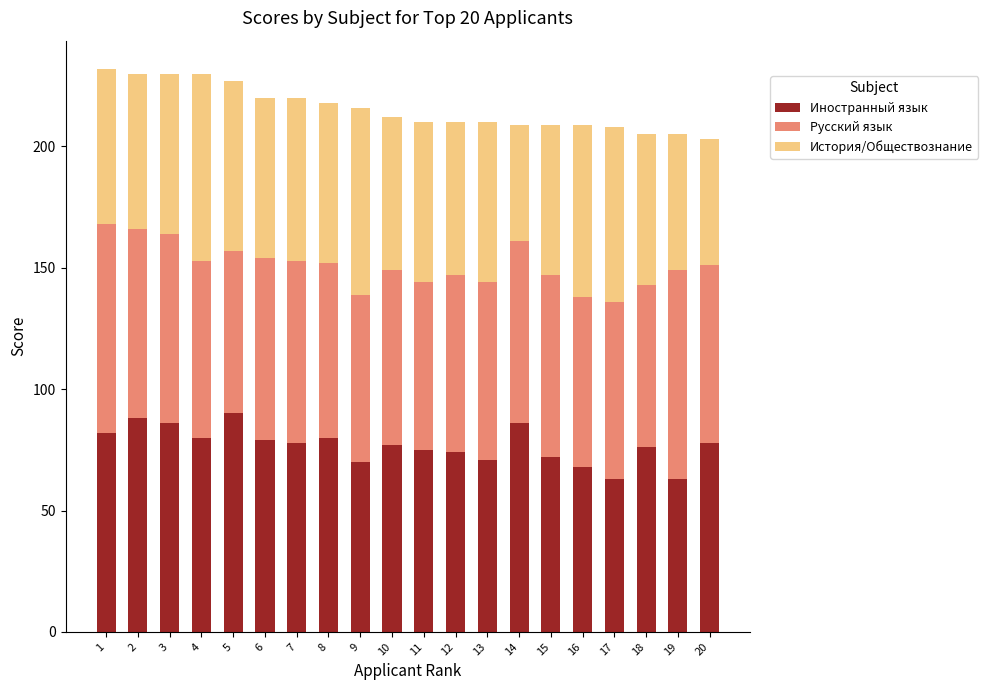

What is the sum of the Иностранный язык values at 18 and 14?

162